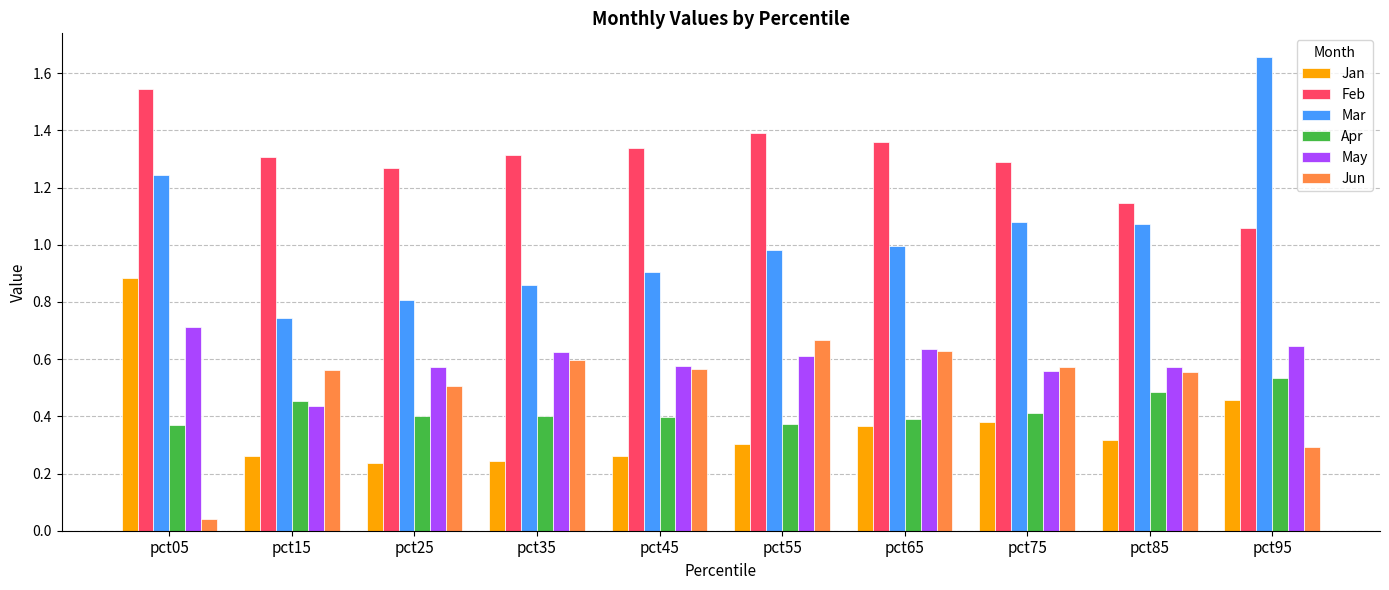

What is the spread (max minus min) of values at pct25?

1.0